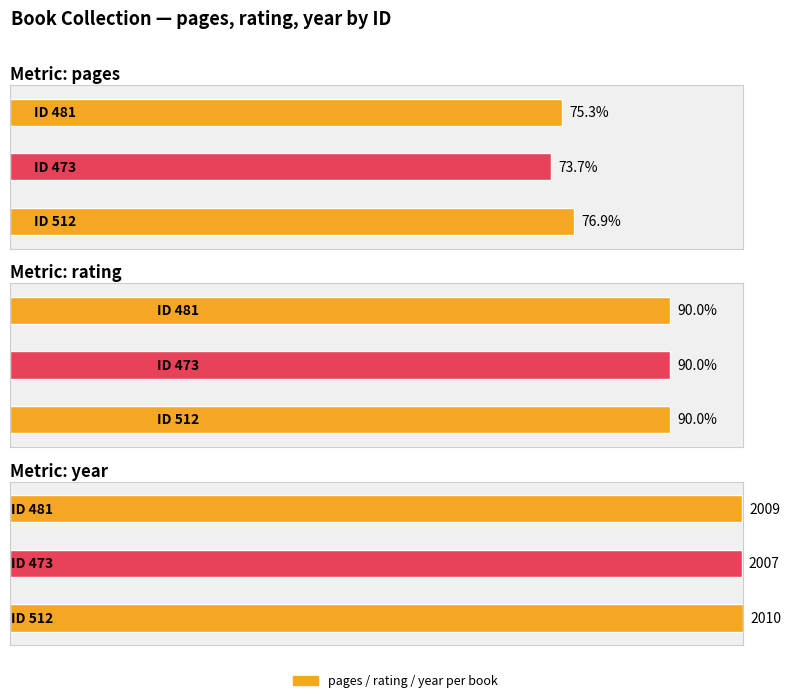

Which series changed the most between 473 and 481?

year